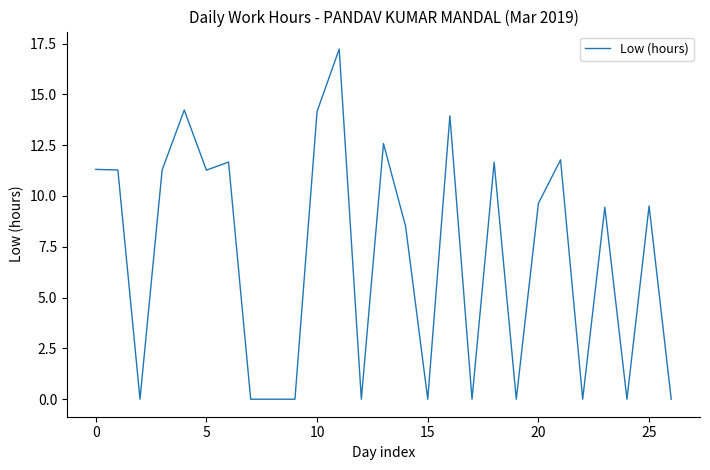

What is the difference between the maximum and minimum values?

17.2